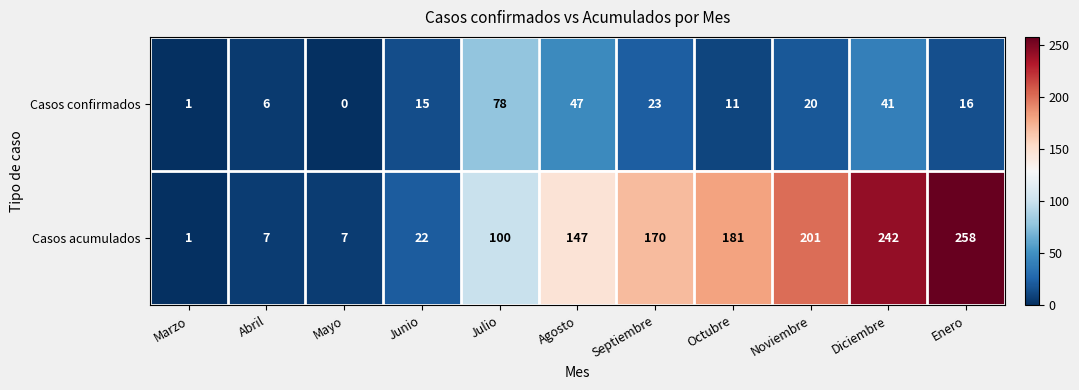

Where is Casos confirmados nearest to the value 39?

Diciembre